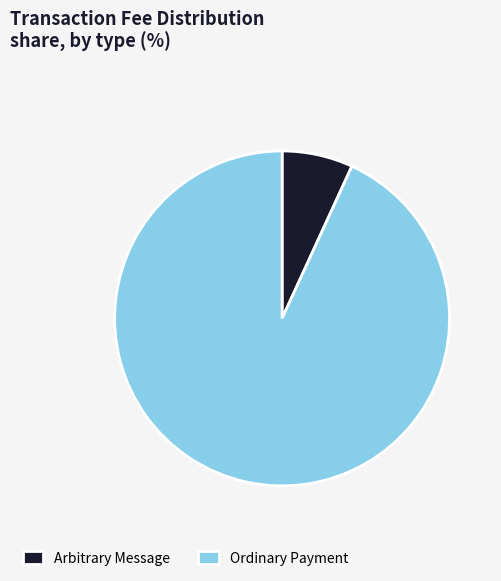

Which category has the smallest portion of the pie?

Arbitrary Message